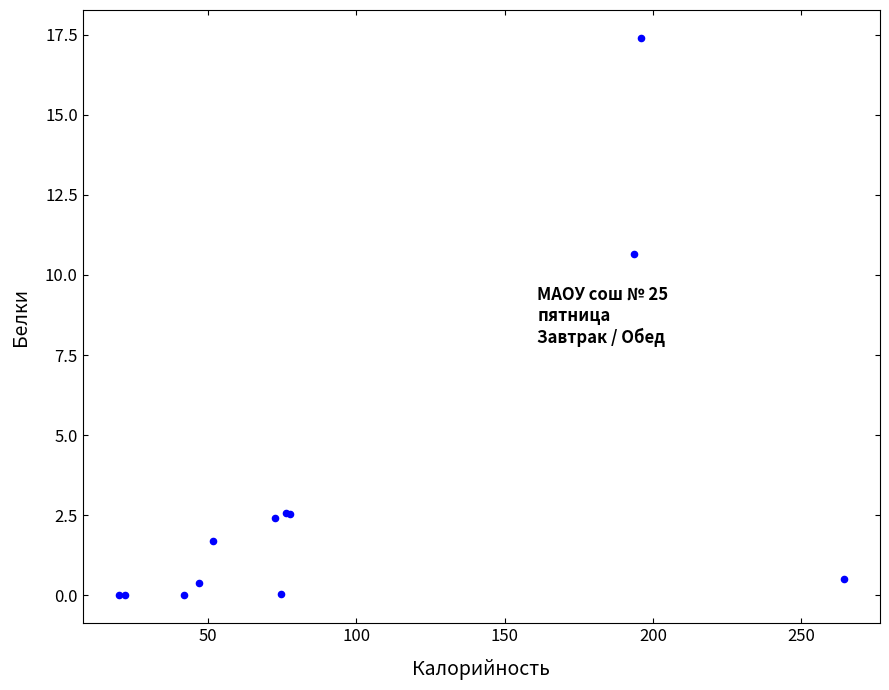

What Y value in the scatter plot is closest to 8?

10.6